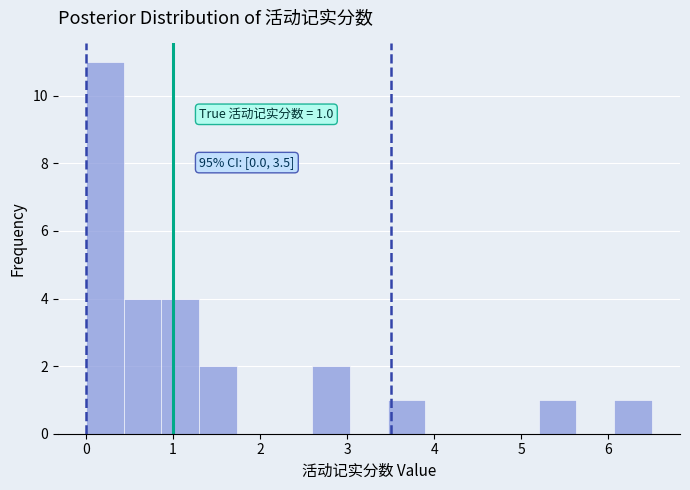

Over which range of the x-axis is the bar tallest?

0.0 to 0.4